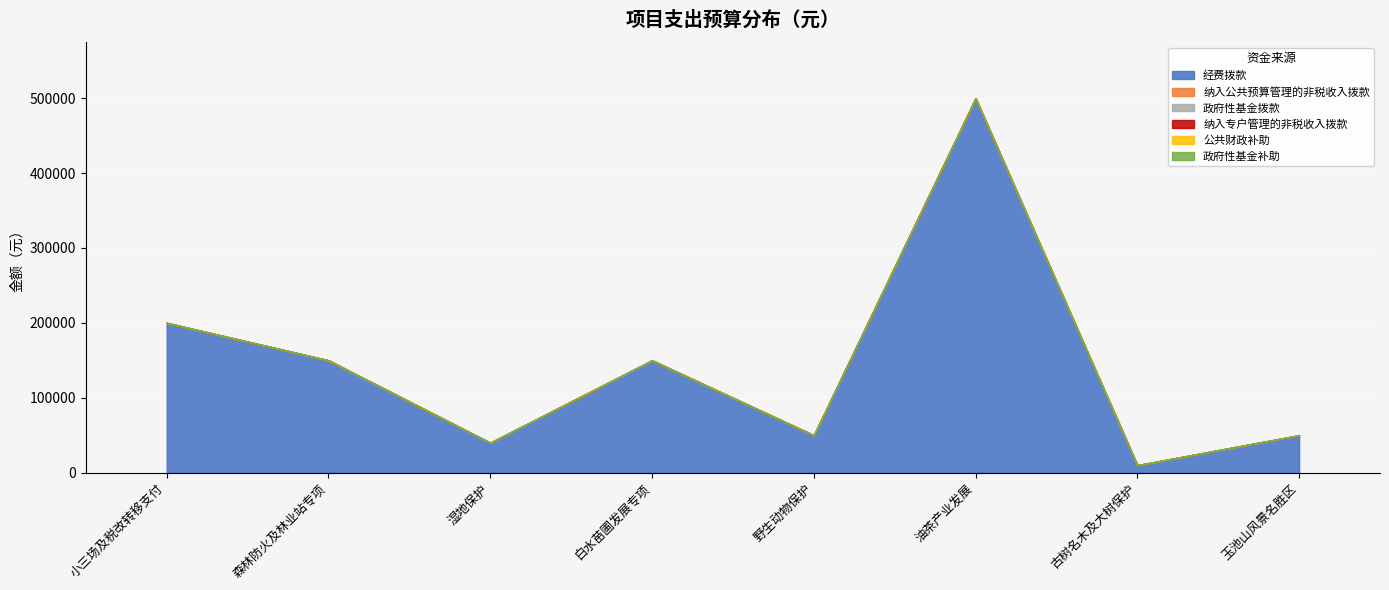

What is the label of the 6th point from the left?

油茶产业发展